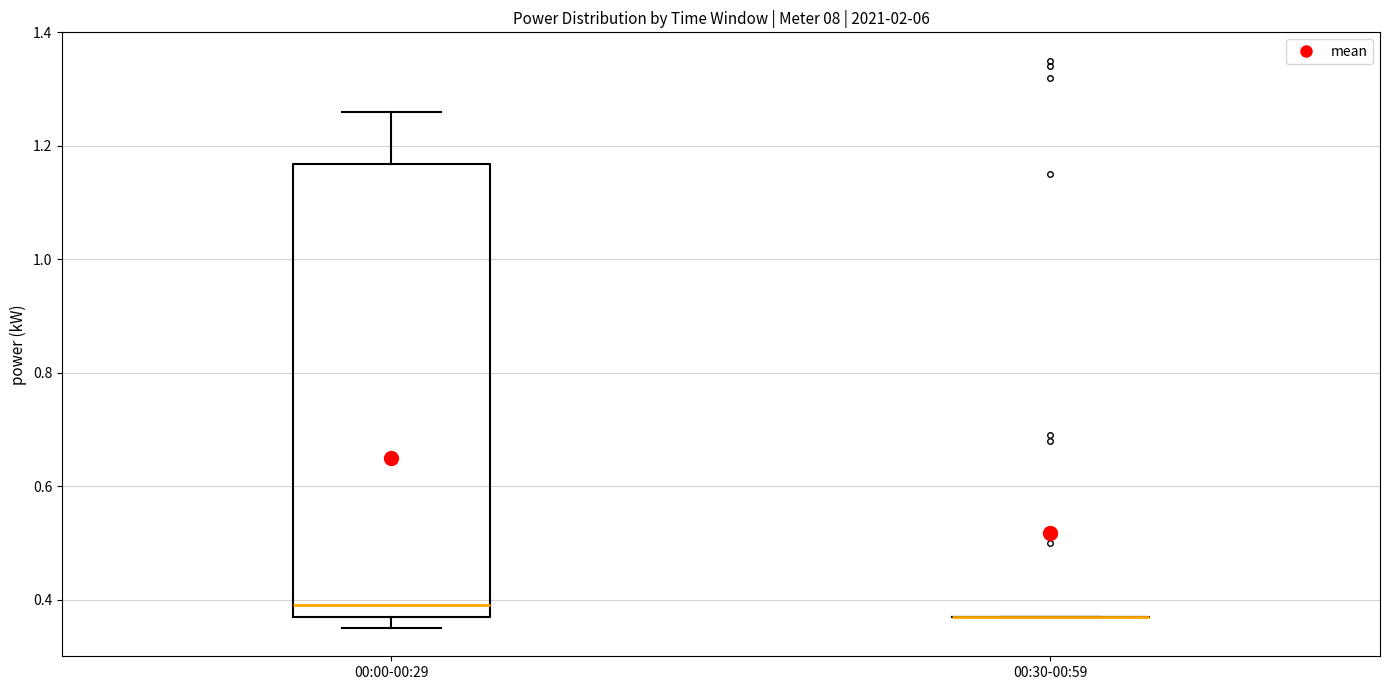

Where does the upper whisker of the box for 00:00-00:29 end on the y-axis? The values are not printed on the chart, so give them approximately, as read against the axis.

1.26